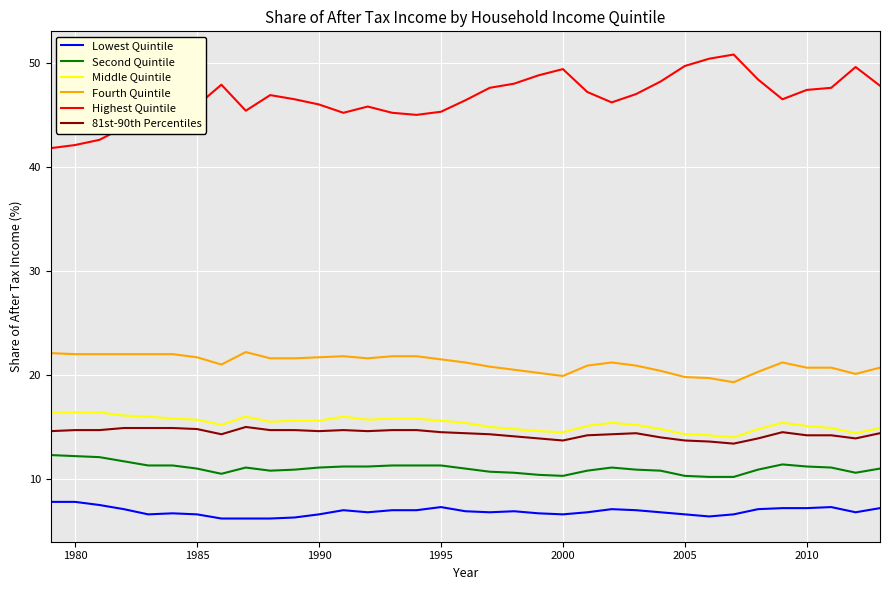

Which series has the largest range (max minus min)?

Highest Quintile